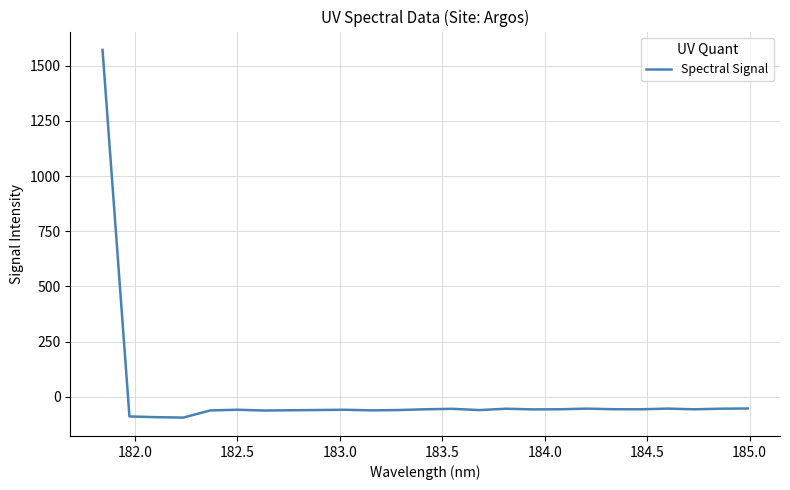

What is the smallest value displayed?

-94.2